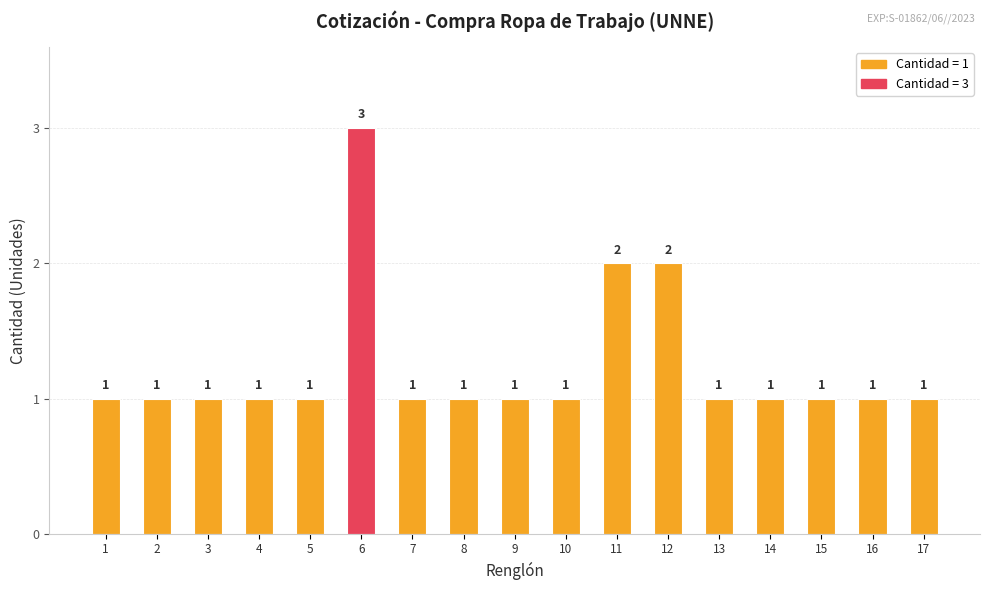

Reading left to right, extract all data points from this chart.

1=1	2=1	3=1	4=1	5=1	6=3	7=1	8=1	9=1	10=1	11=2	12=2	13=1	14=1	15=1	16=1	17=1